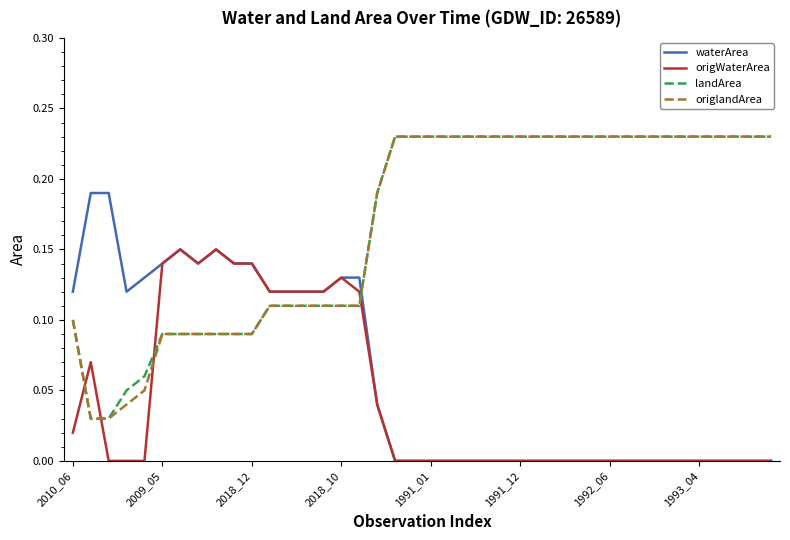

True or false: landArea and waterArea cross at least once.

True